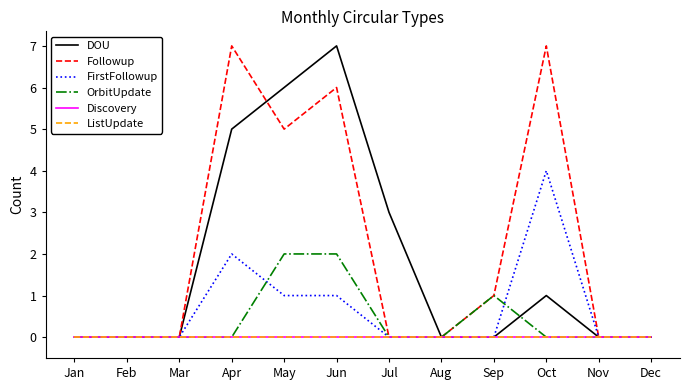

Reading right to left, transcribe all the data shown in this chart.

DOU: 0	0	1	0	0	3	7	6	5	0	0	0
Followup: 0	0	7	1	0	0	6	5	7	0	0	0
FirstFollowup: 0	0	4	0	0	0	1	1	2	0	0	0
OrbitUpdate: 0	0	0	1	0	0	2	2	0	0	0	0
Discovery: 0	0	0	0	0	0	0	0	0	0	0	0
ListUpdate: 0	0	0	0	0	0	0	0	0	0	0	0